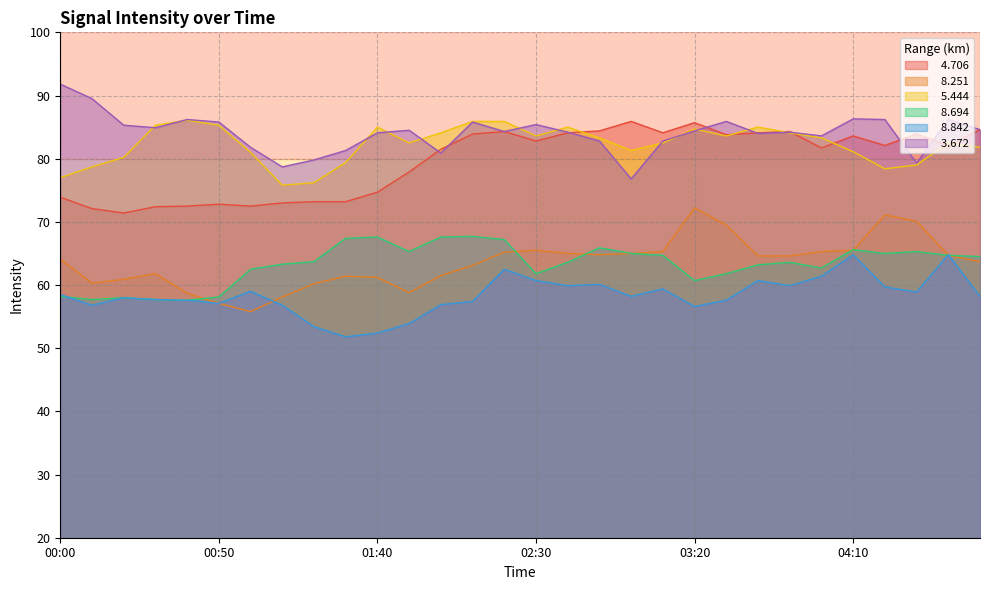

At which label does   4.706 reach its peak?

03:00